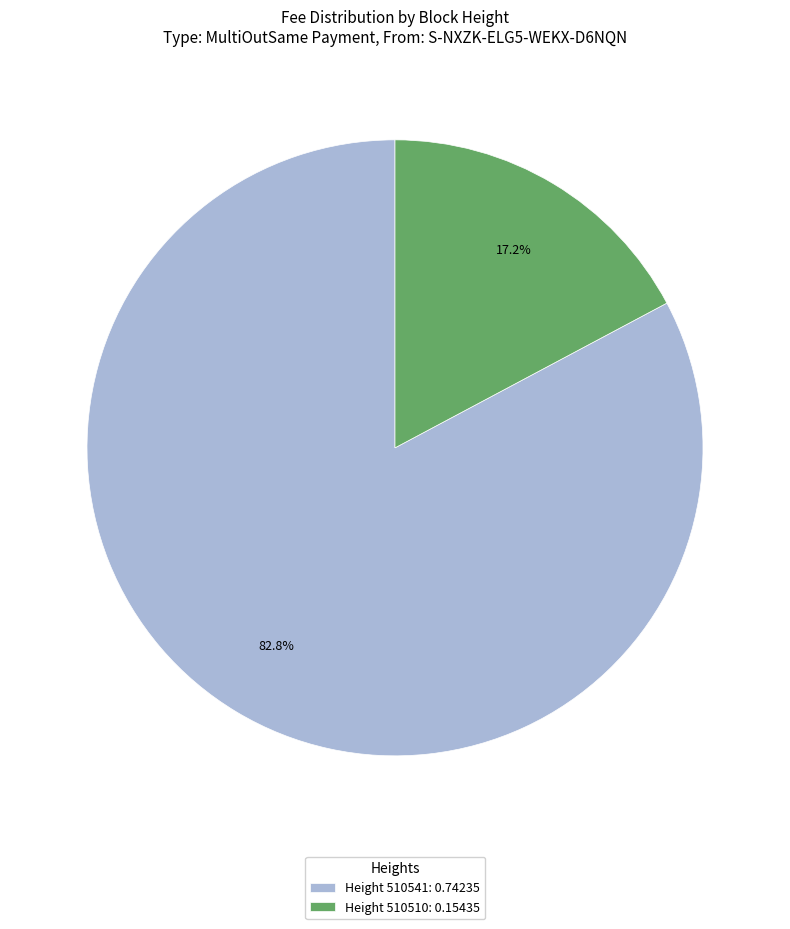

How many segments does this pie chart have?

2